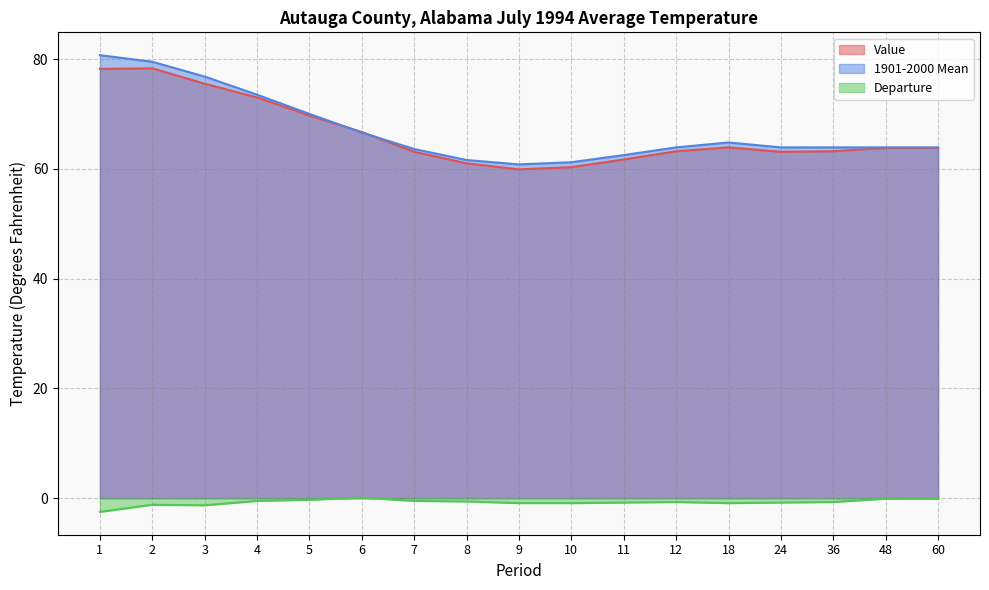

What is the value of the Departure point at the 12th from the left?

-0.7